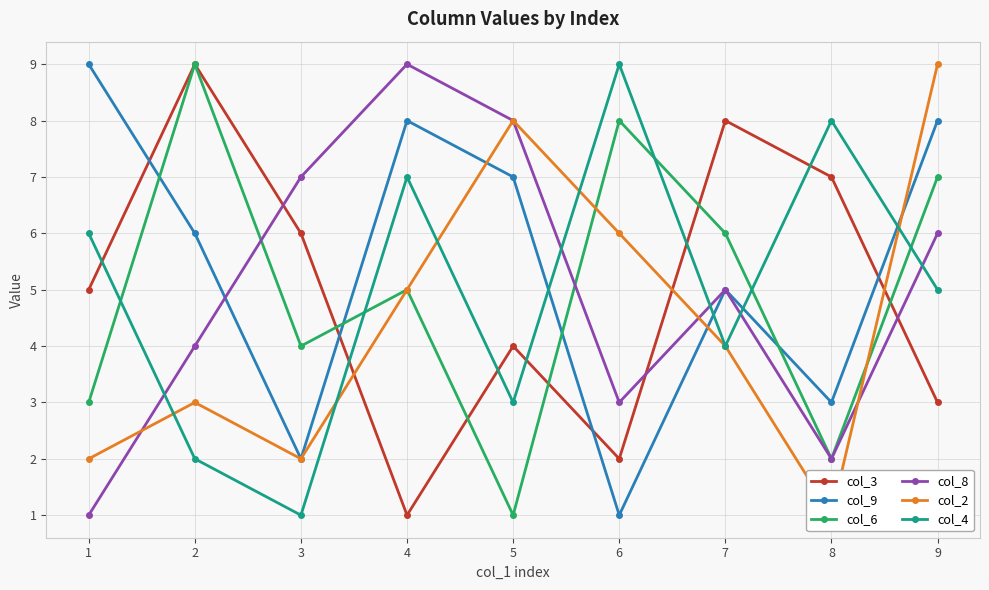

Which has a higher value, 2 or 3?

2